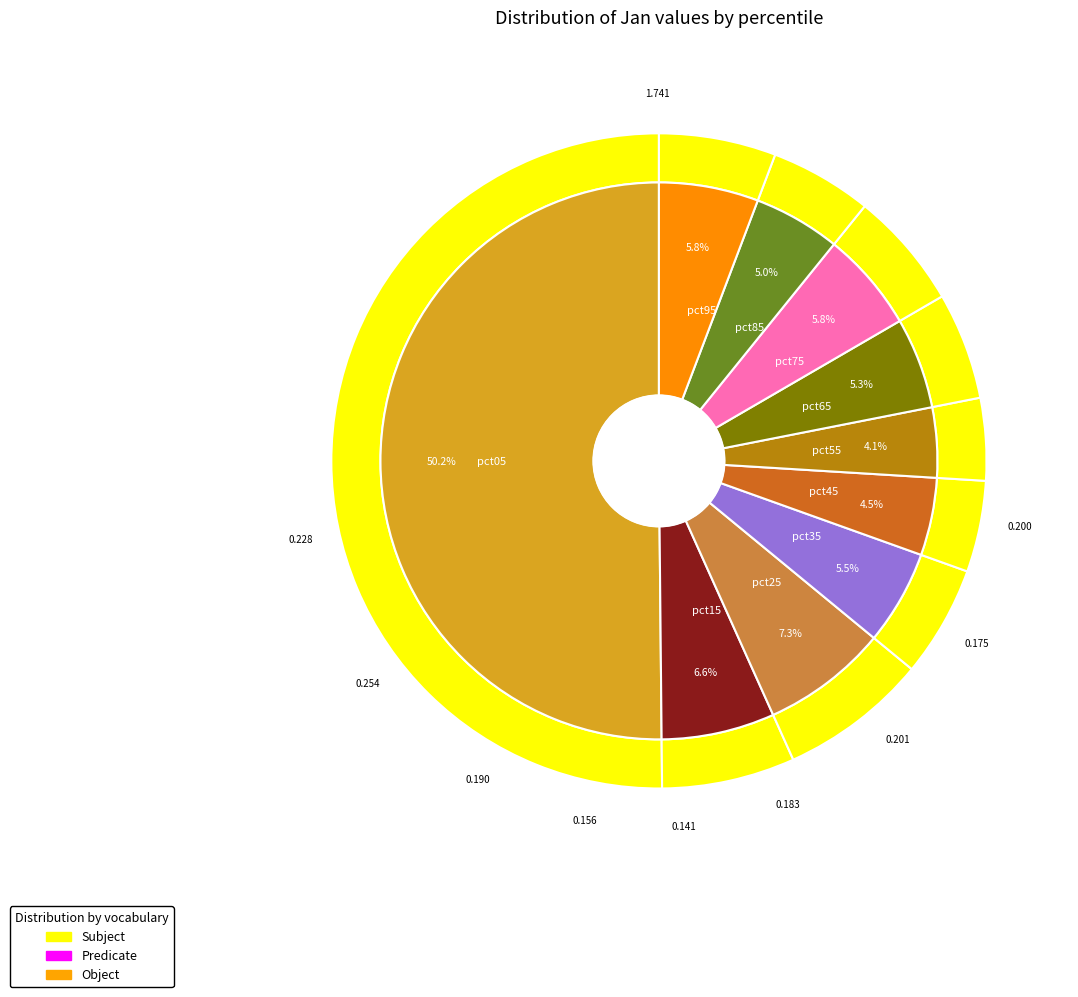

How many slices are in this pie chart?

10